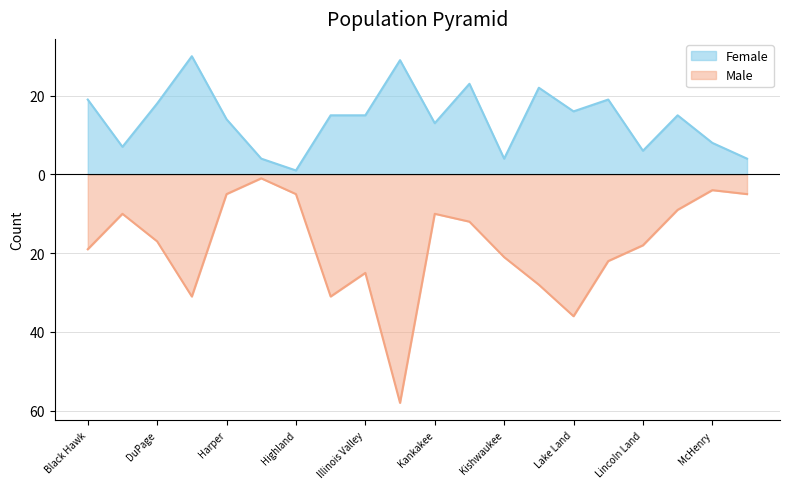

Which label corresponds to the largest value in the chart?

Elgin